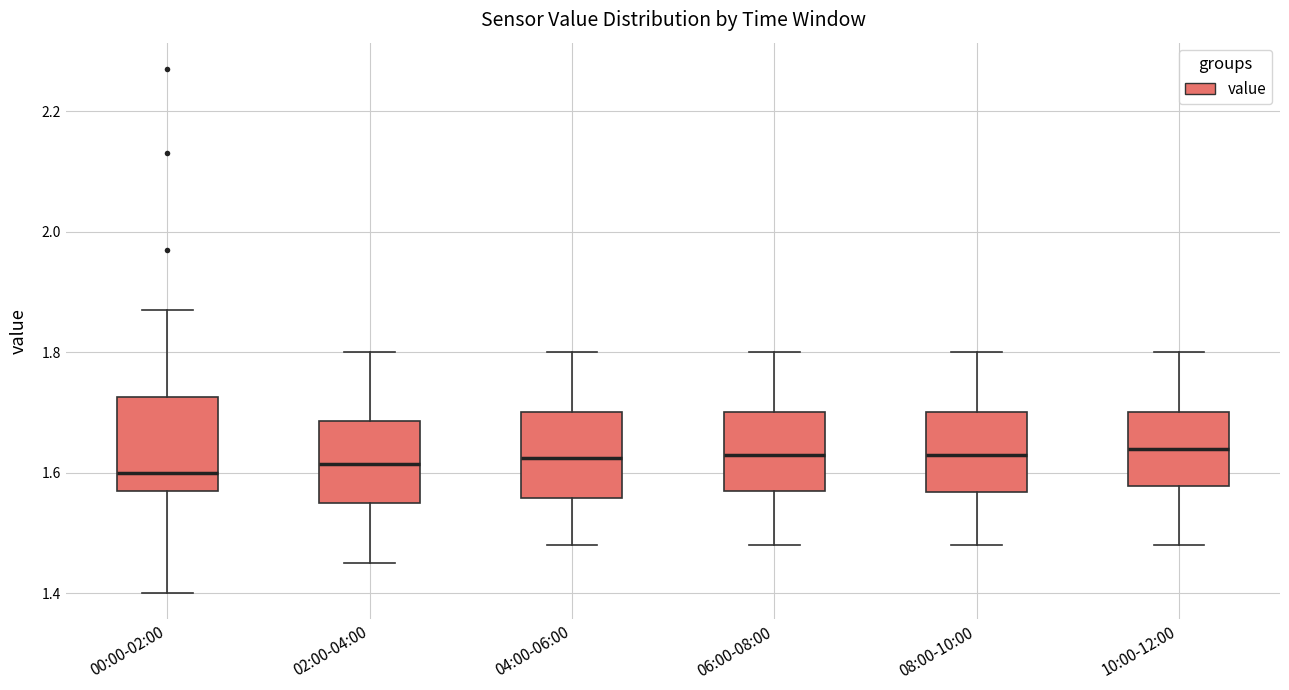

Where is the upper edge of the box for 06:00-08:00 on the y-axis? The values are not printed on the chart, so give them approximately, as read against the axis.

1.70